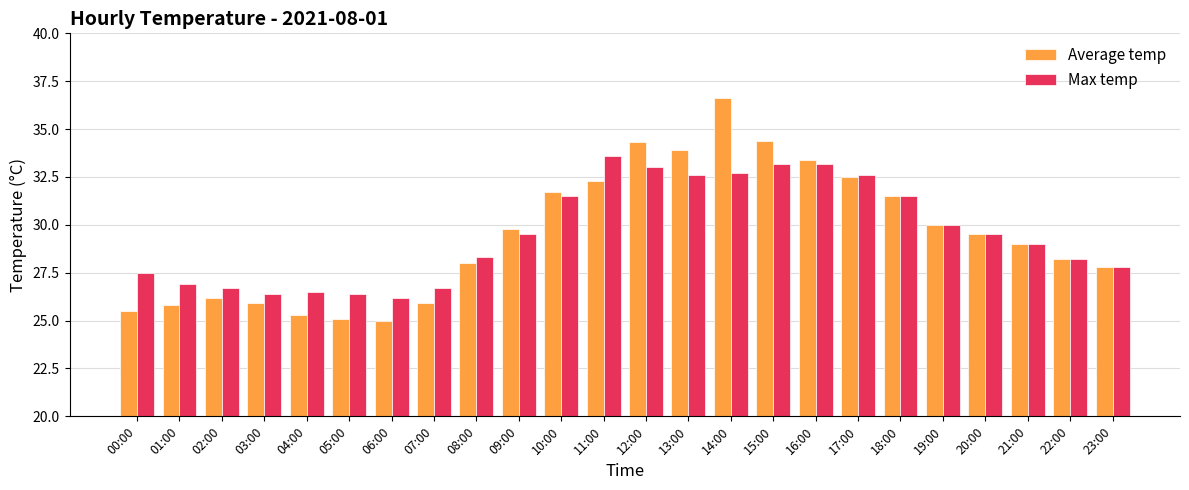

The Max temp series shows 17.2 at 08:00. True or false?

False